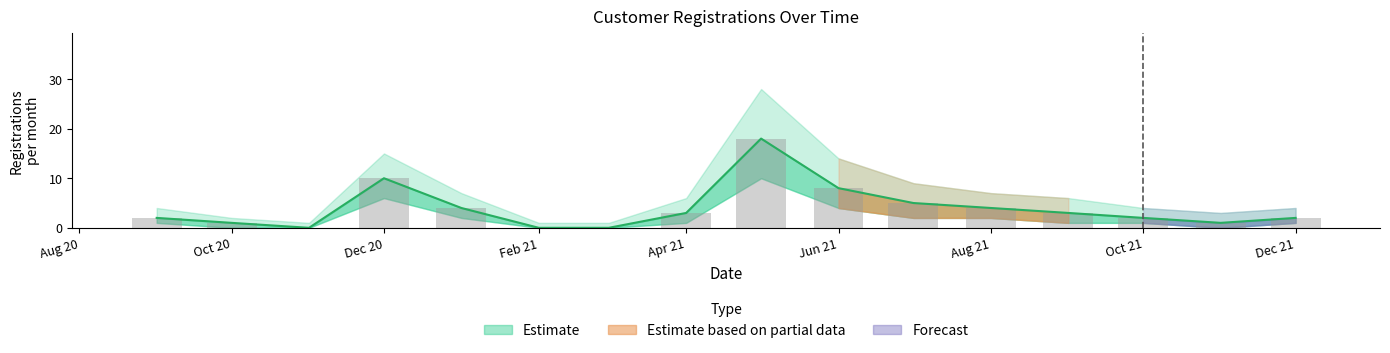

Is it true that Registrations equals 1 at Aug 21?

False